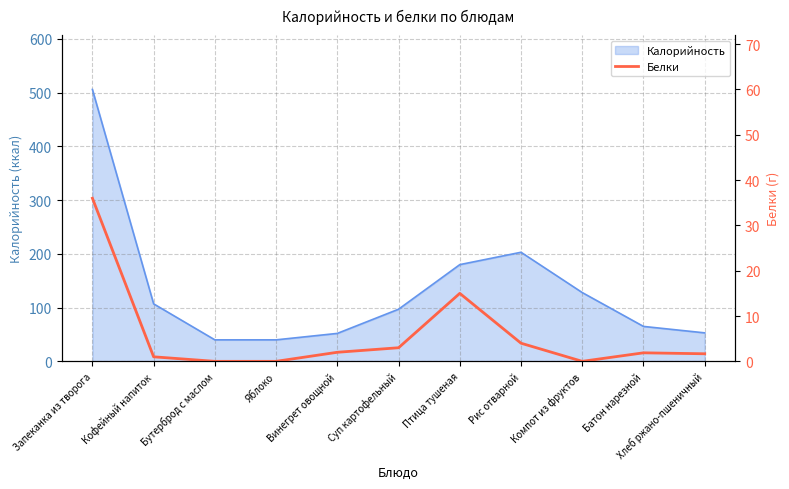

How many lines are shown in the chart?

1